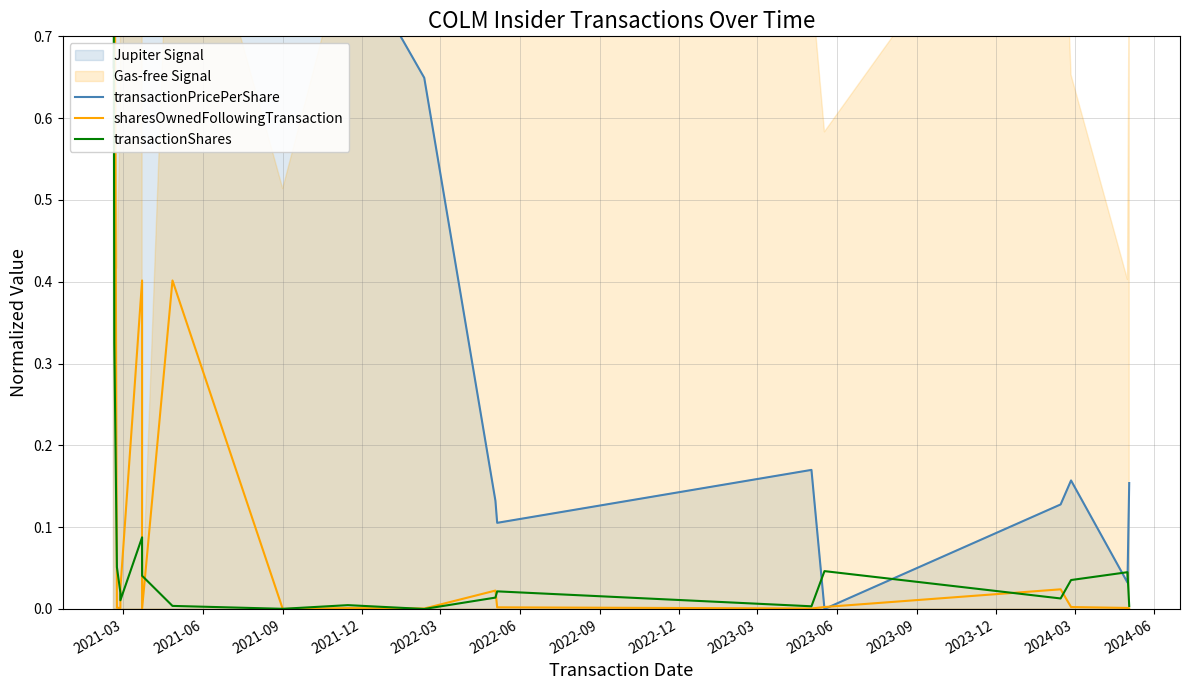

How many lines are shown in the chart?

3